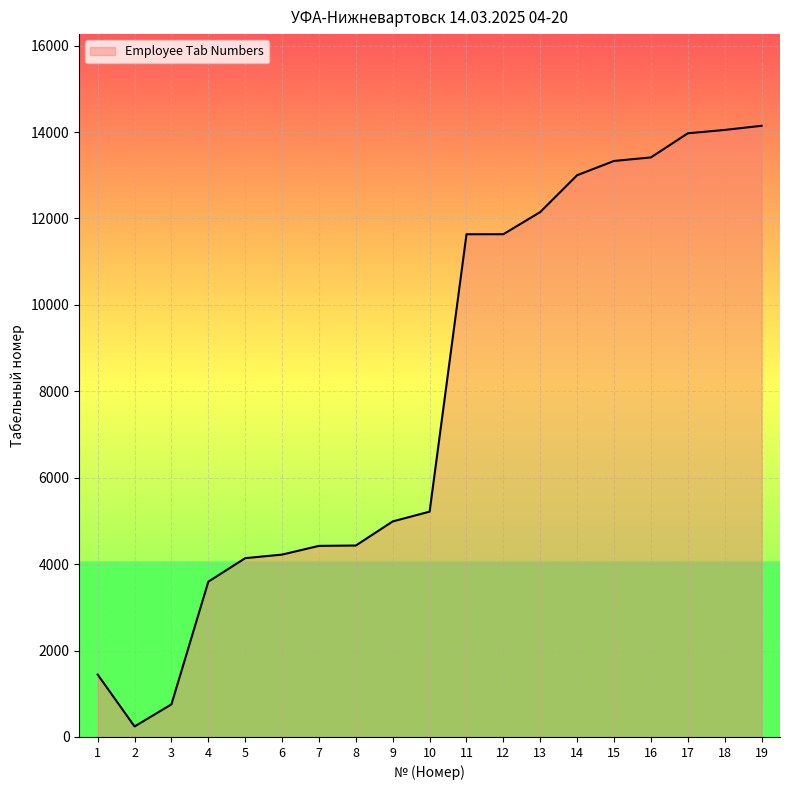

Is it true that the value at 6 is 4221?

True